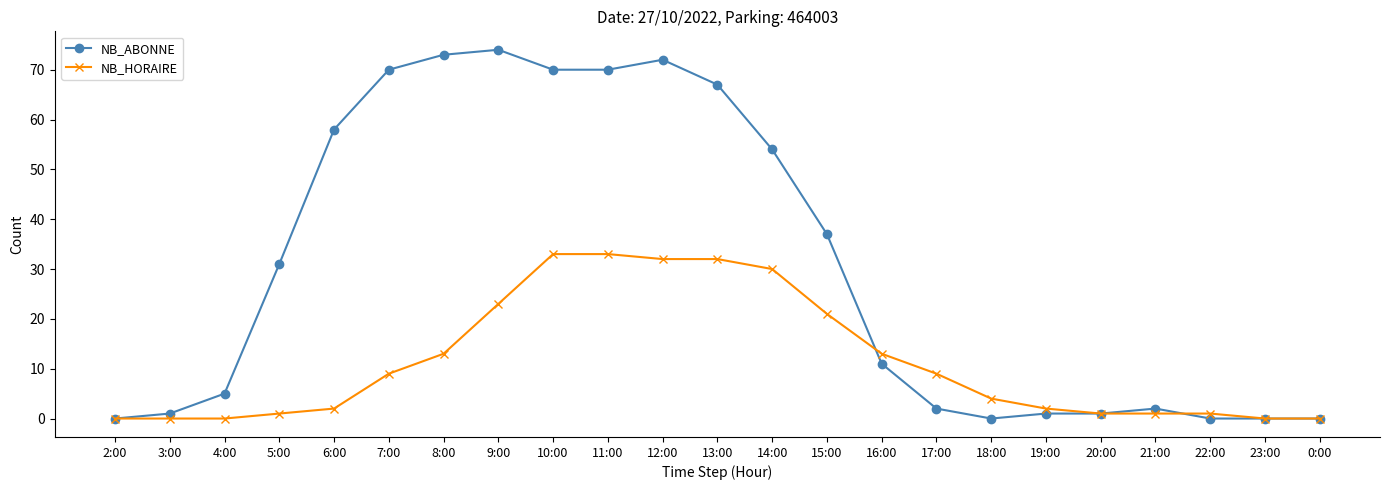

How many data points does each series have?

23